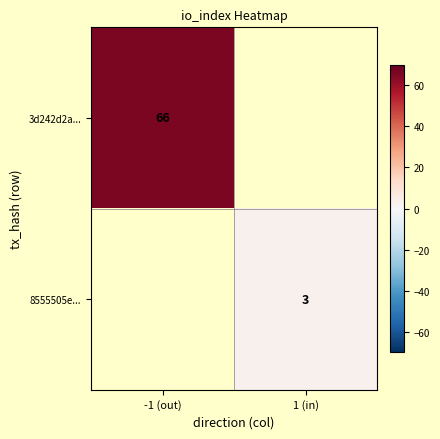

Is the value of 8555505e... at 1 (in) greater than the value of 3d242d2a... at -1 (out)?

No